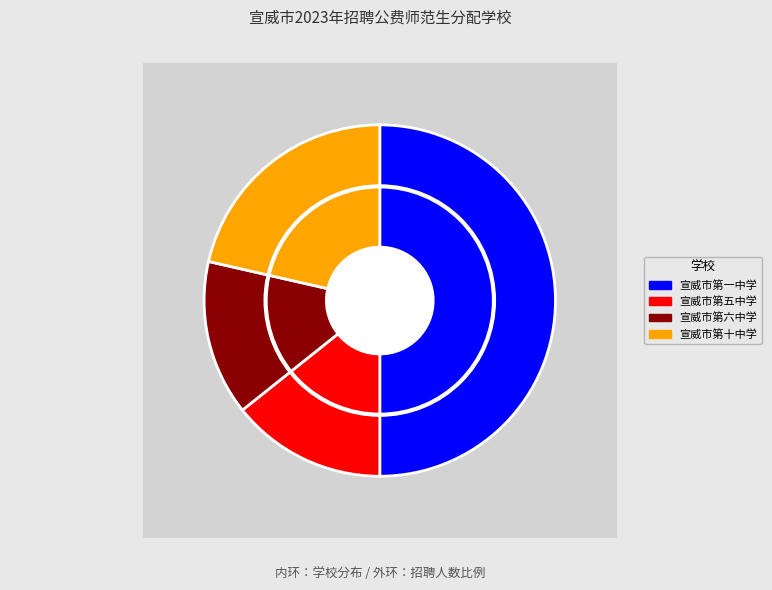

Which category has the biggest portion of the pie?

宣威市第一中学